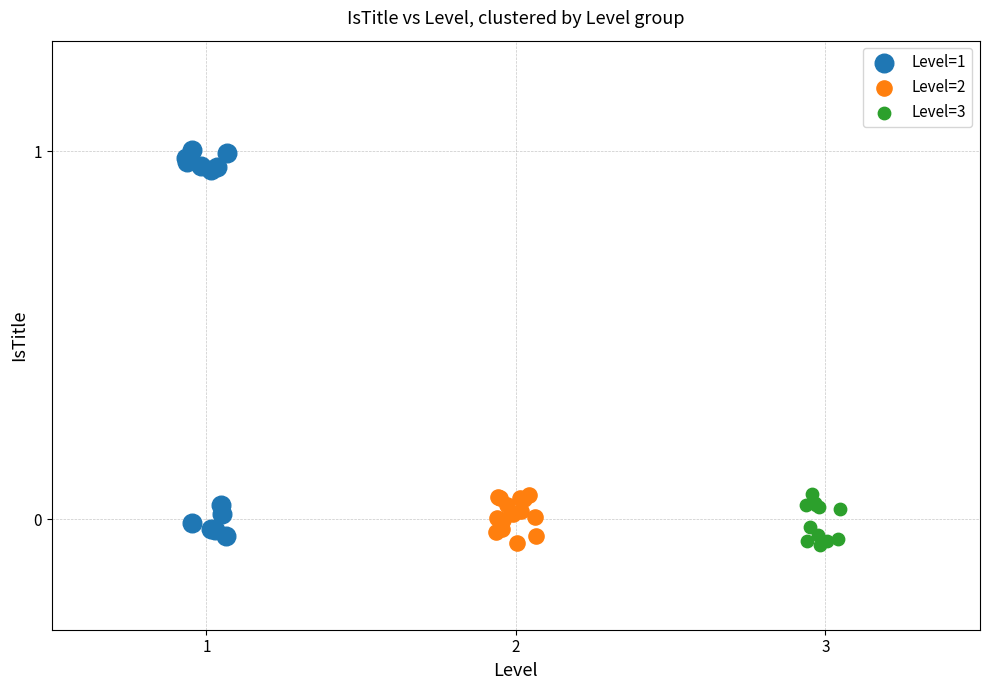

Which series reaches the maximum Y coordinate?

Level=1